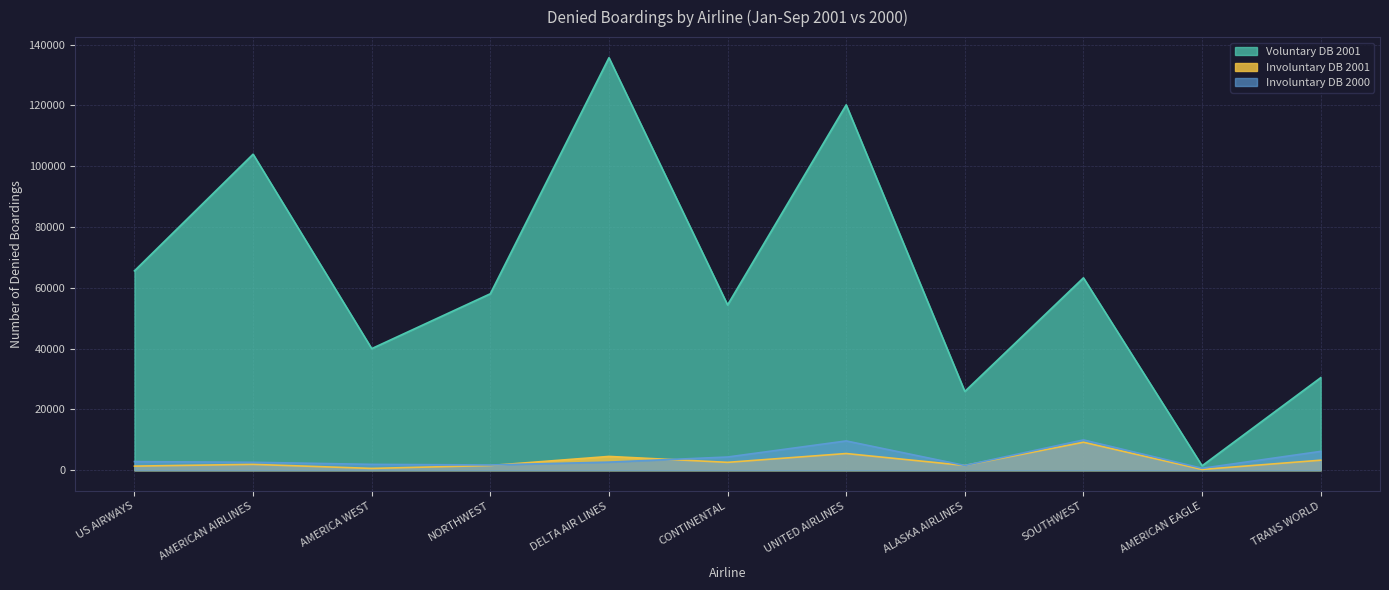

At which category does Involuntary DB 2000 reach its first local peak?

UNITED AIRLINES